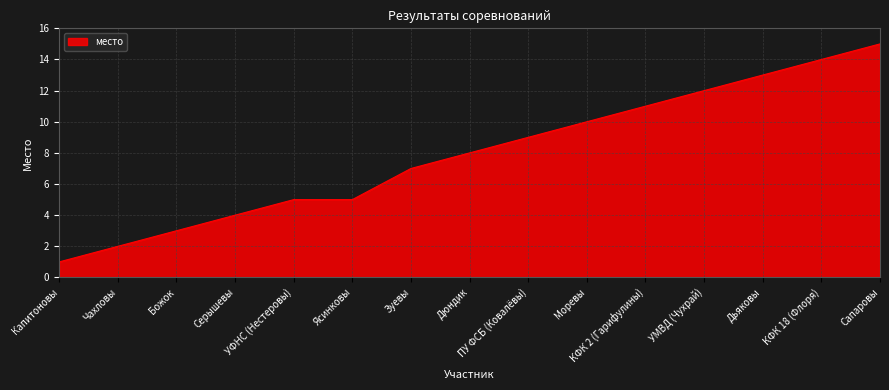

What is the approximate value at Дьяковы?

13